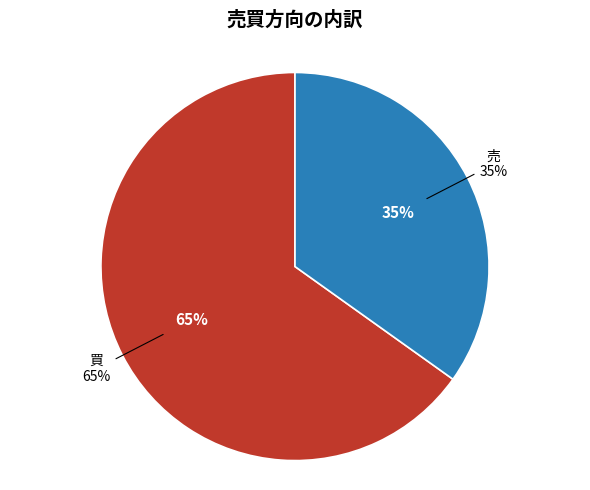

How many segments does this pie chart have?

2